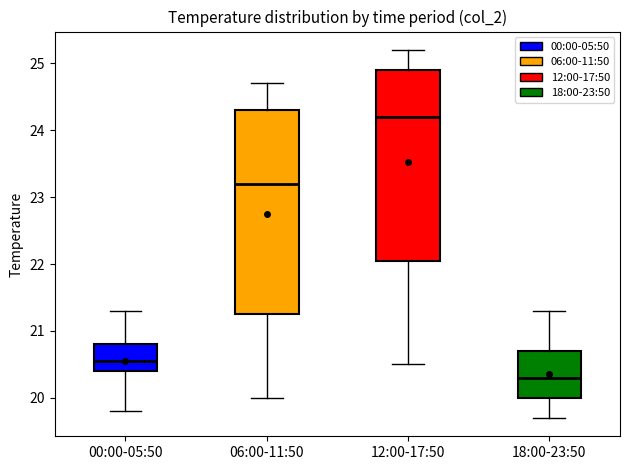

Reading left to right, read every box against the y-axis: the position of its median line, the range the box covers, and the ends of its whiskers. The values are not printed on the chart, so give them approximately, as read against the axis.

00:00-05:50: median 20.6, box 20.4 to 20.8, whiskers 19.8 to 21.3
06:00-11:50: median 23.2, box 21.3 to 24.3, whiskers 20.0 to 24.7
12:00-17:50: median 24.2, box 22.1 to 24.9, whiskers 20.5 to 25.2
18:00-23:50: median 20.3, box 20.0 to 20.7, whiskers 19.7 to 21.3